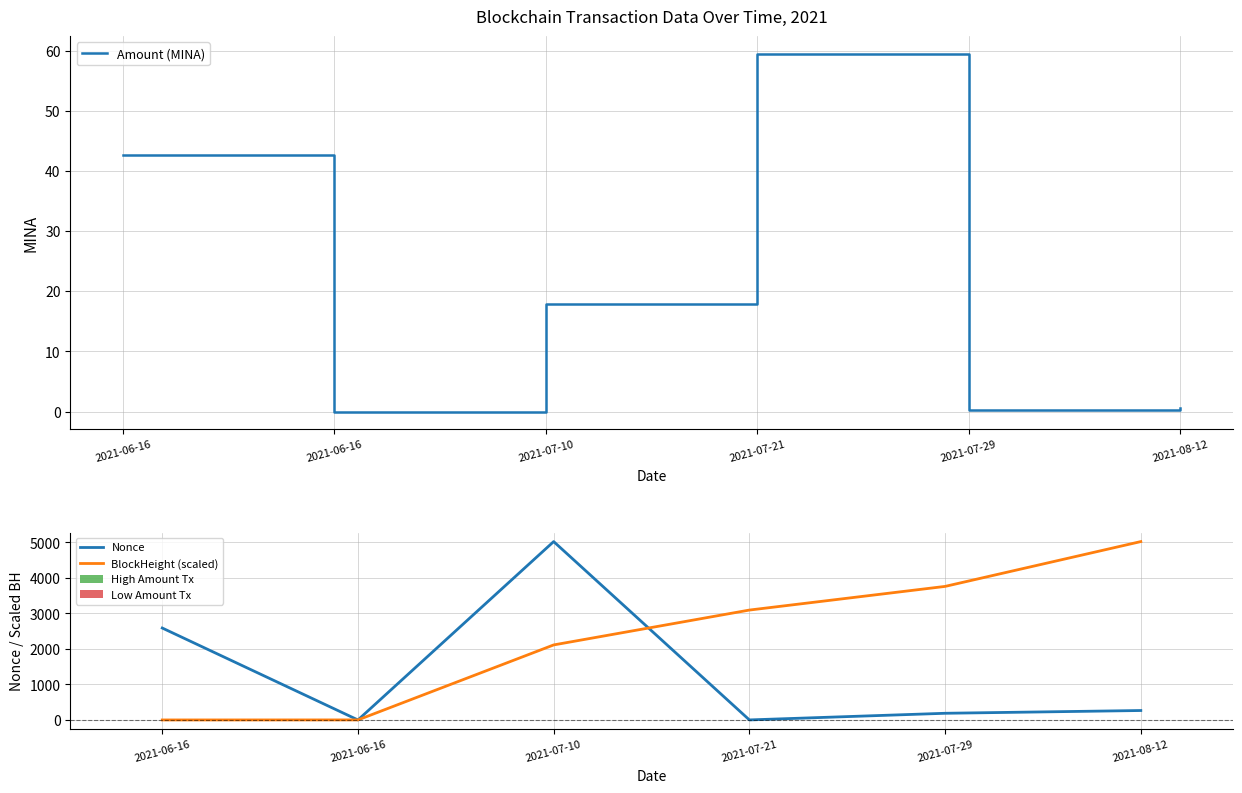

What is the difference between the second highest and second lowest values in the Amount (MINA) series?

42.4